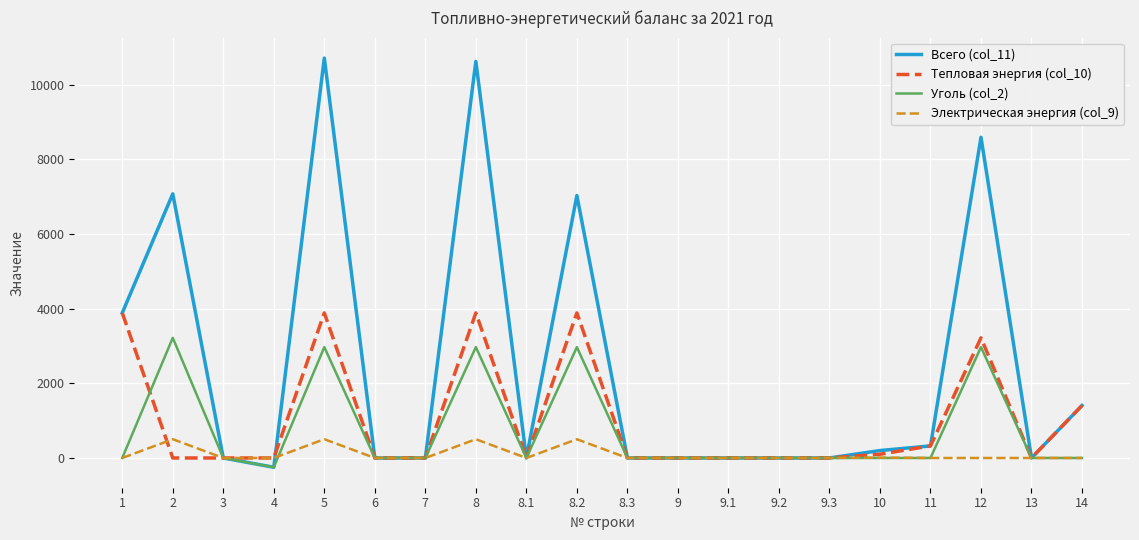

What is the total value across all series at 10?

308.7